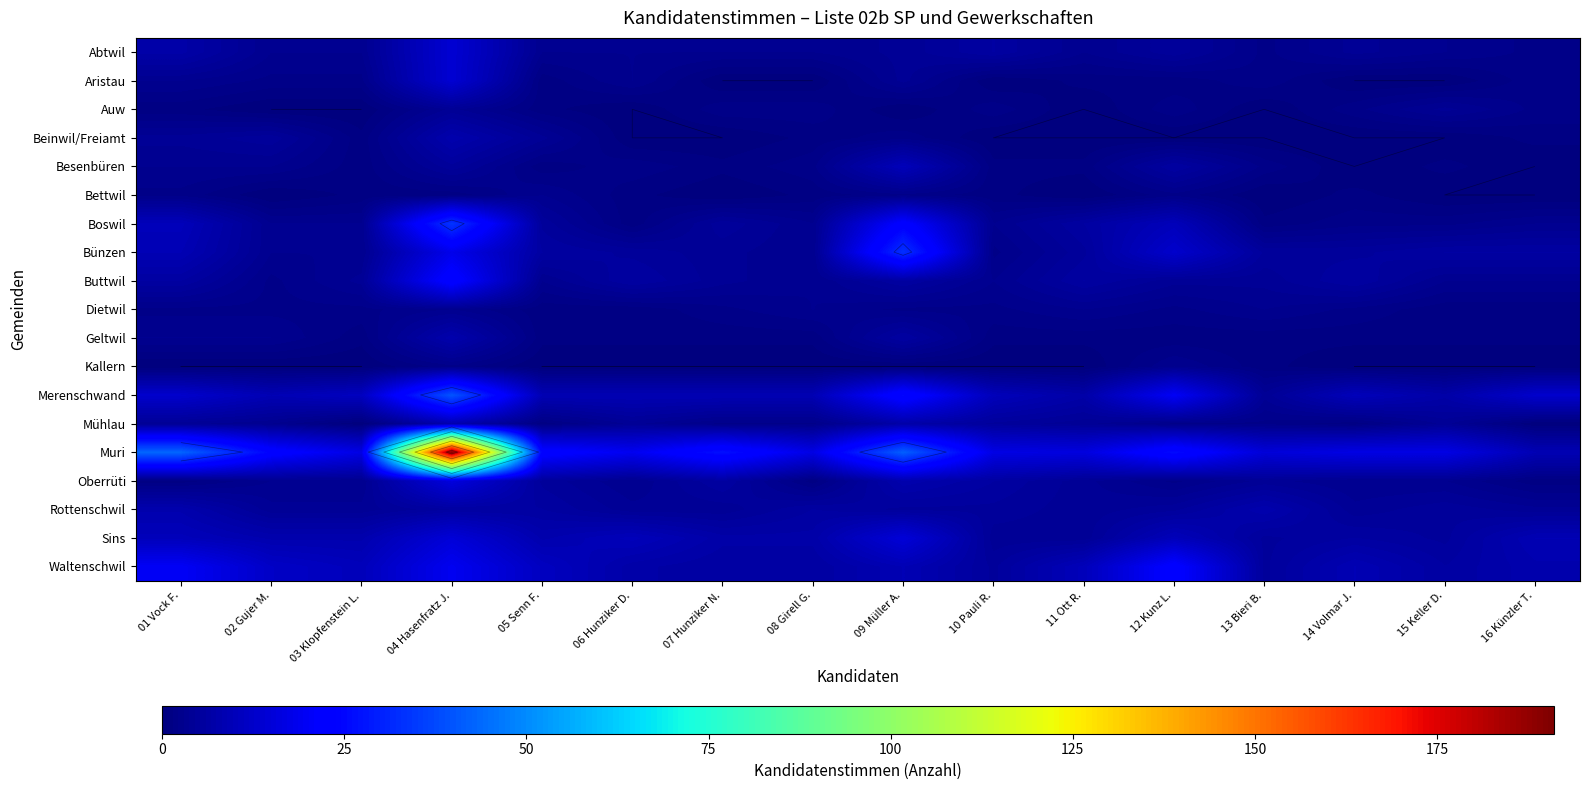

Which series has the largest total across all categories?

Muri